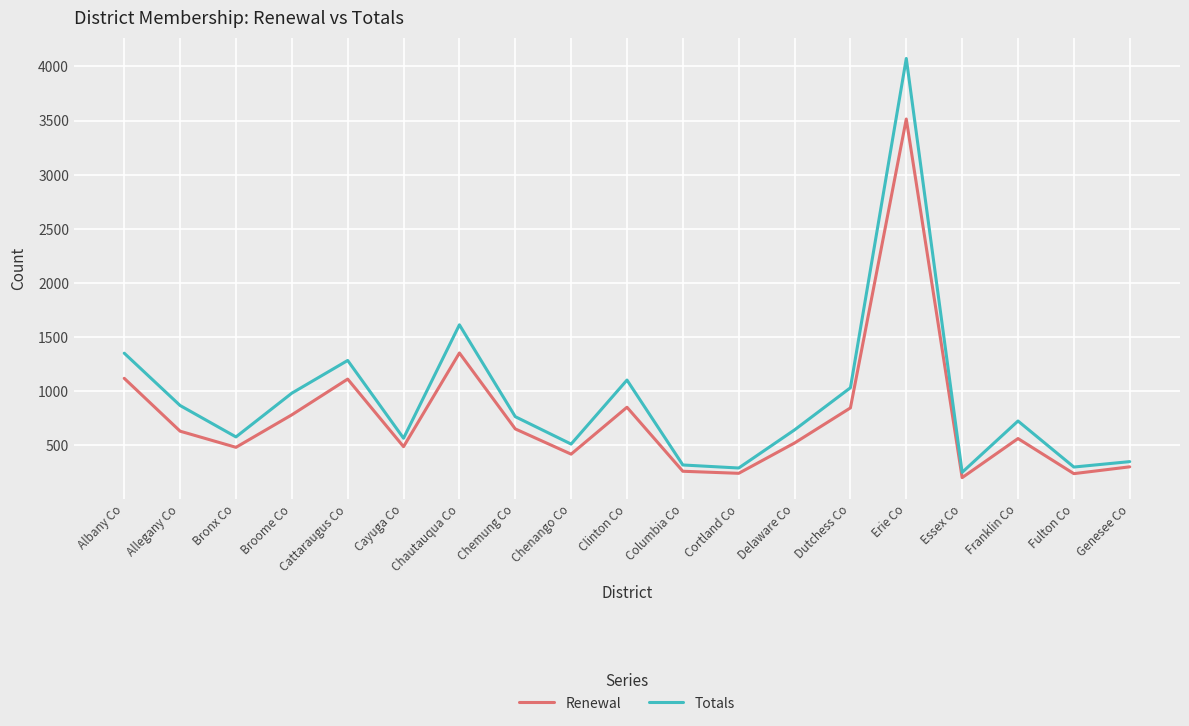

What are all the series names shown in the legend?

Renewal, Totals